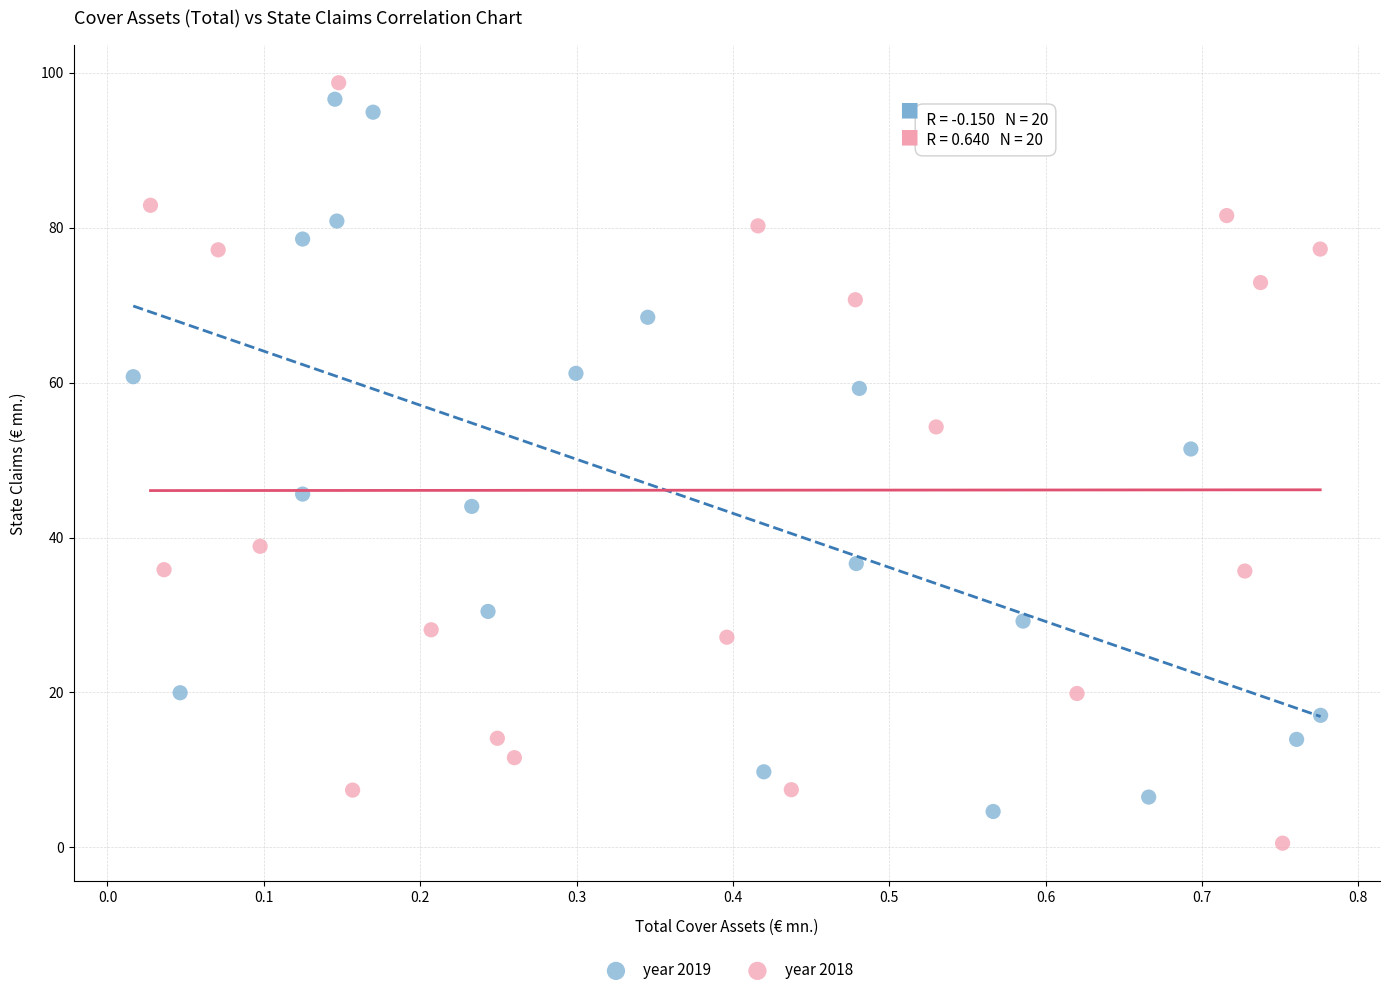

Which series reaches the minimum Y coordinate?

year 2018